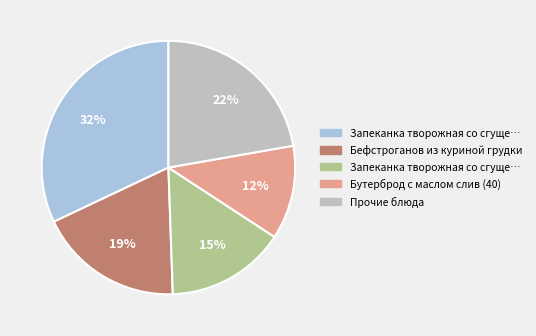

How many slices are in this pie chart?

5